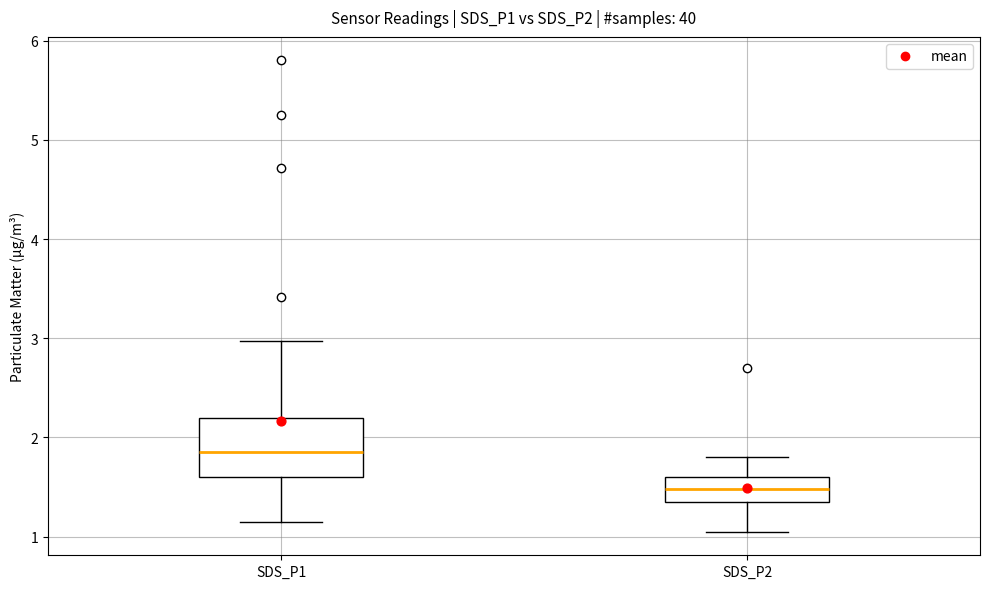

Reading left to right, transcribe this box plot: for each box, give where its median line is, the range the box spans, and where its two whiskers end, as read against the y-axis. The values are not printed on the chart, so give them approximately, as read against the axis.

SDS_P1: median 1.9, box 1.6 to 2.2, whiskers 1.2 to 3.0
SDS_P2: median 1.5, box 1.4 to 1.6, whiskers 1.1 to 1.8